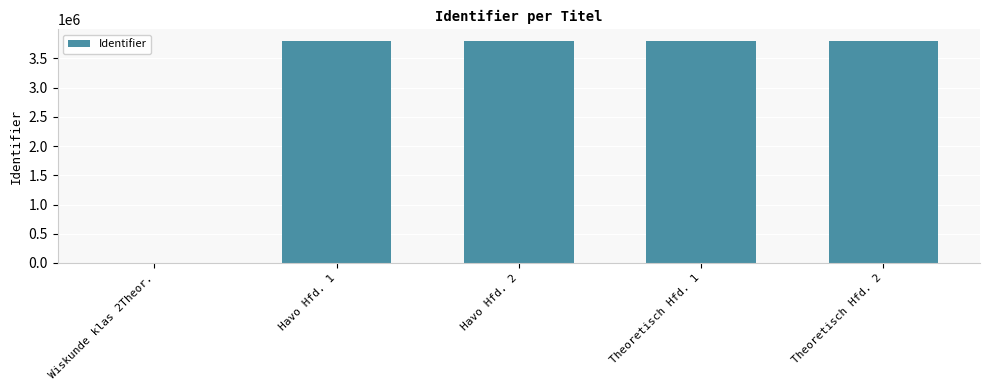

How many values are above zero?

4